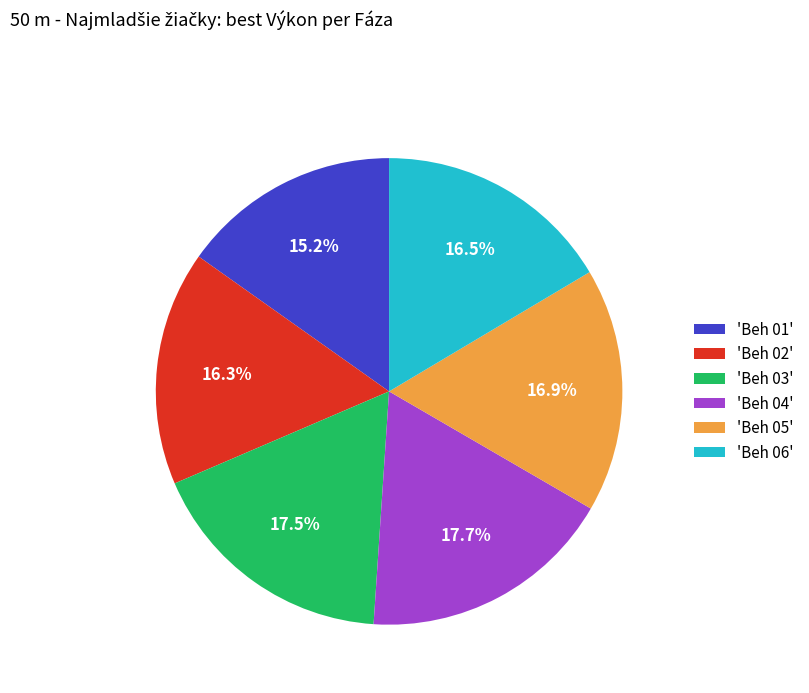

To the nearest percent, what is the average slice percentage?

17%